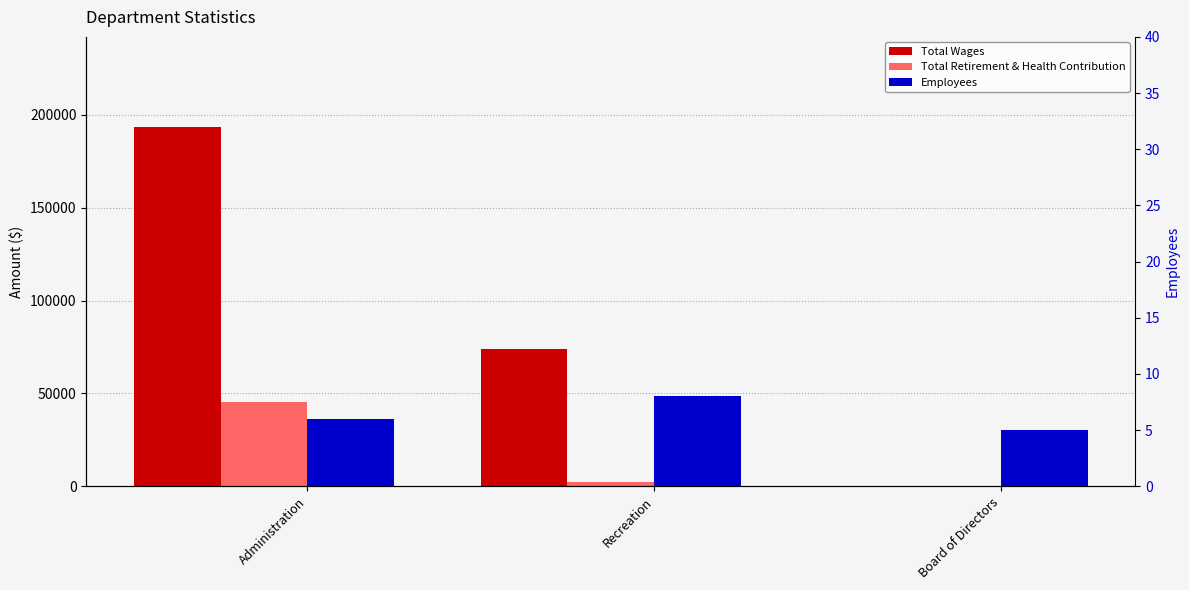

What is the difference between the Total Retirement & Health Contribution values at Board of Directors and Recreation?

2100